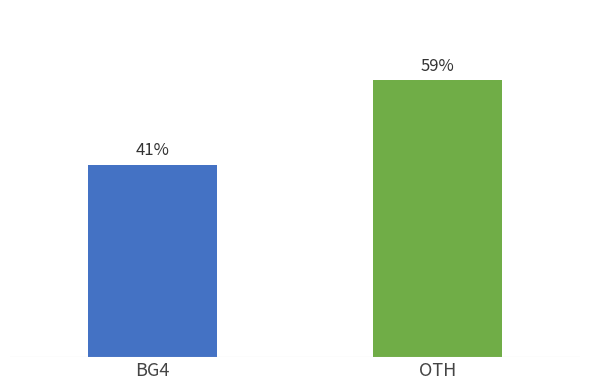

Where is the data nearest to the value 50?

BG4